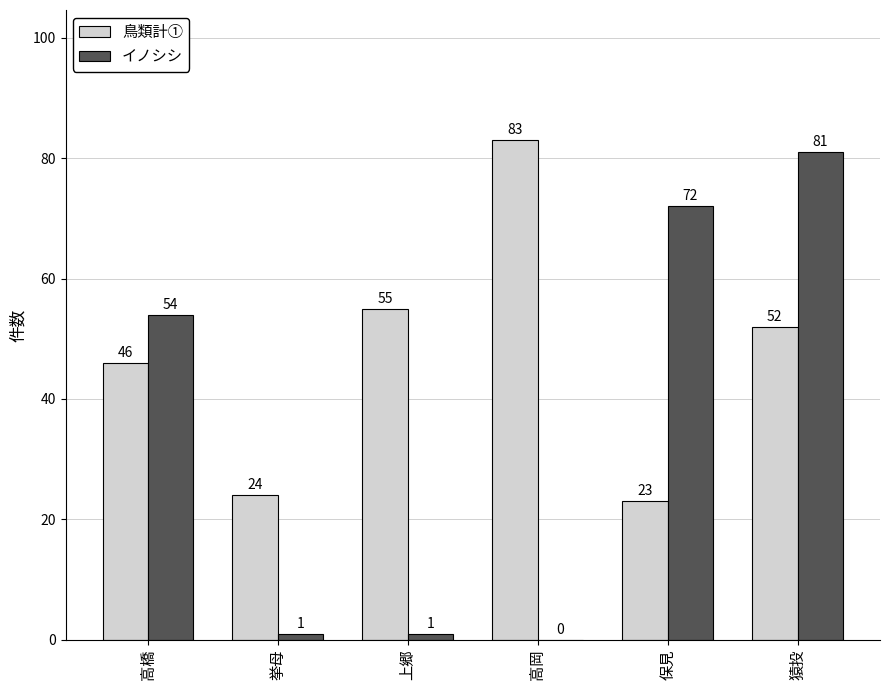

What is the maximum value for イノシシ?

81